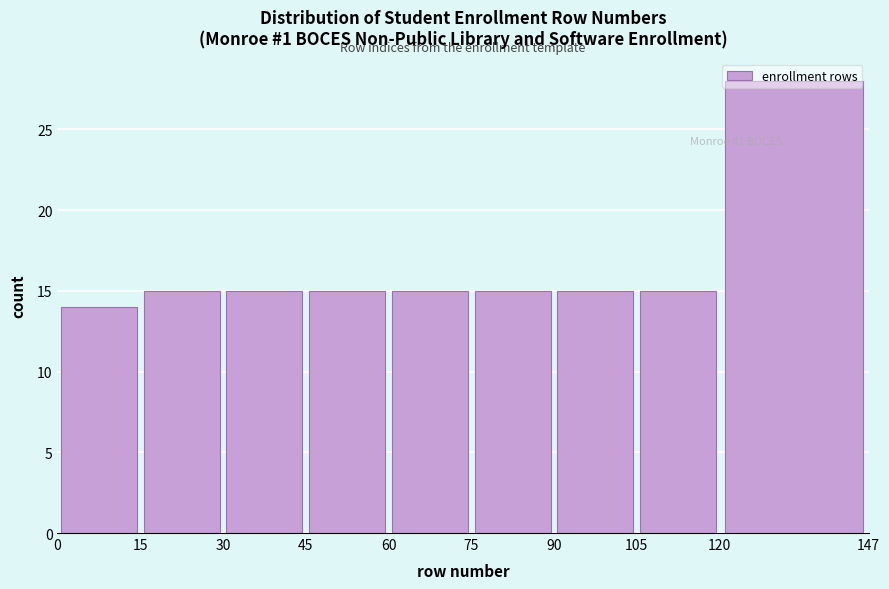

Which range on the x-axis has the tallest bar?

120 to 147